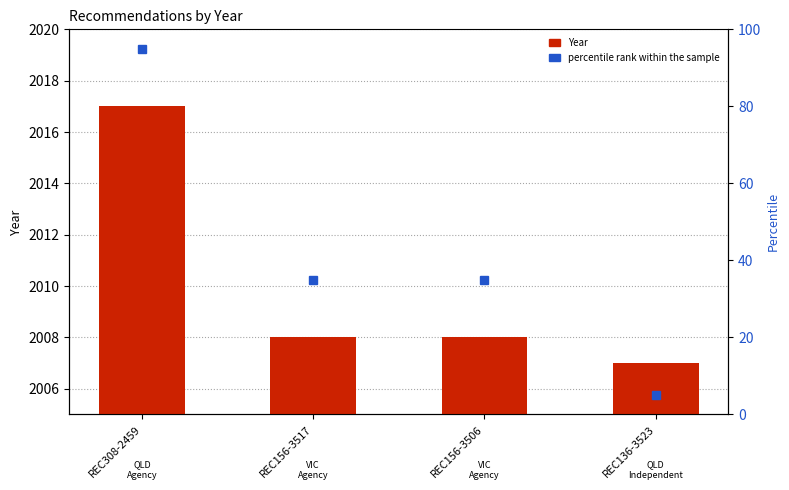

Reading left to right, list all the values displayed in this chart.

REC308-2459=2017	REC156-3517=2008	REC156-3506=2008	REC136-3523=2007